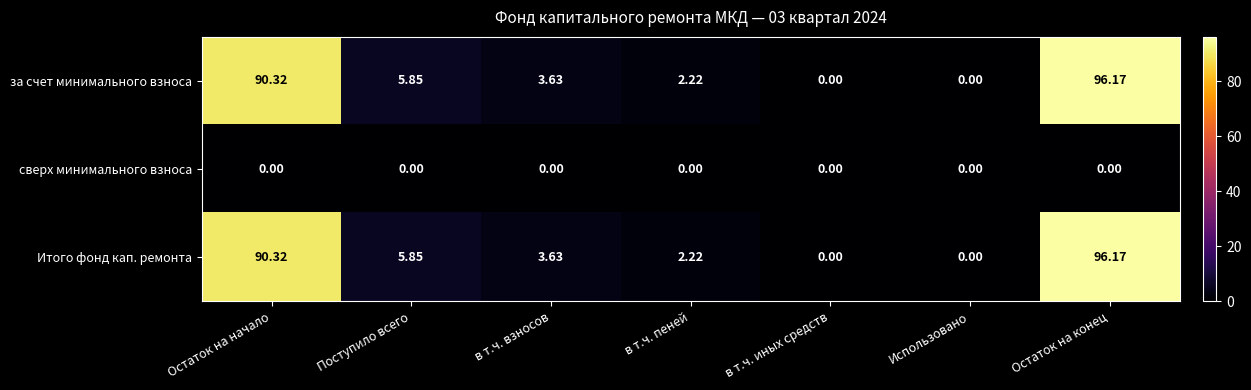

At which label is за счет минимального взноса closest to 48?

Поступило всего